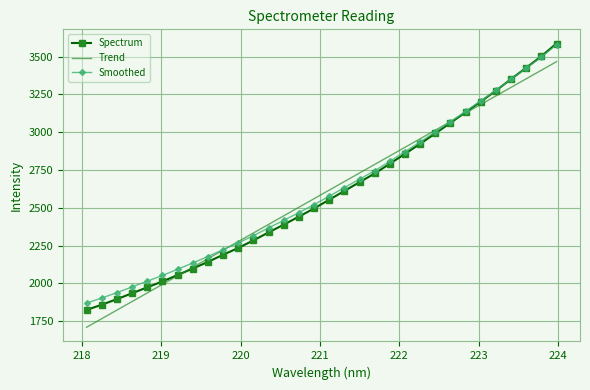

Reading left to right, list all the values displayed in this chart.

218.0596=1824.1	218.2508=1859.0	218.442=1895.6	218.6332=1934.9	218.8244=1973.9	219.0156=2013.0	219.2067=2055.1	219.3979=2098.4	219.589=2142.2	219.7801=2189.4	219.9712=2234.5	220.1623=2284.6	220.3533=2337.4	220.5444=2388.9	220.7354=2442.0	220.9264=2495.9	221.1174=2553.8	221.3083=2612.0	221.4993=2669.9	221.6902=2727.6	221.8812=2792.0	222.0721=2857.3	222.263=2923.8	222.4538=2992.6	222.6447=3062.2	222.8355=3132.7	223.0264=3203.3	223.2172=3275.2	223.408=3352.3	223.5987=3426.6	223.7895=3503.0	223.9802=3587.2